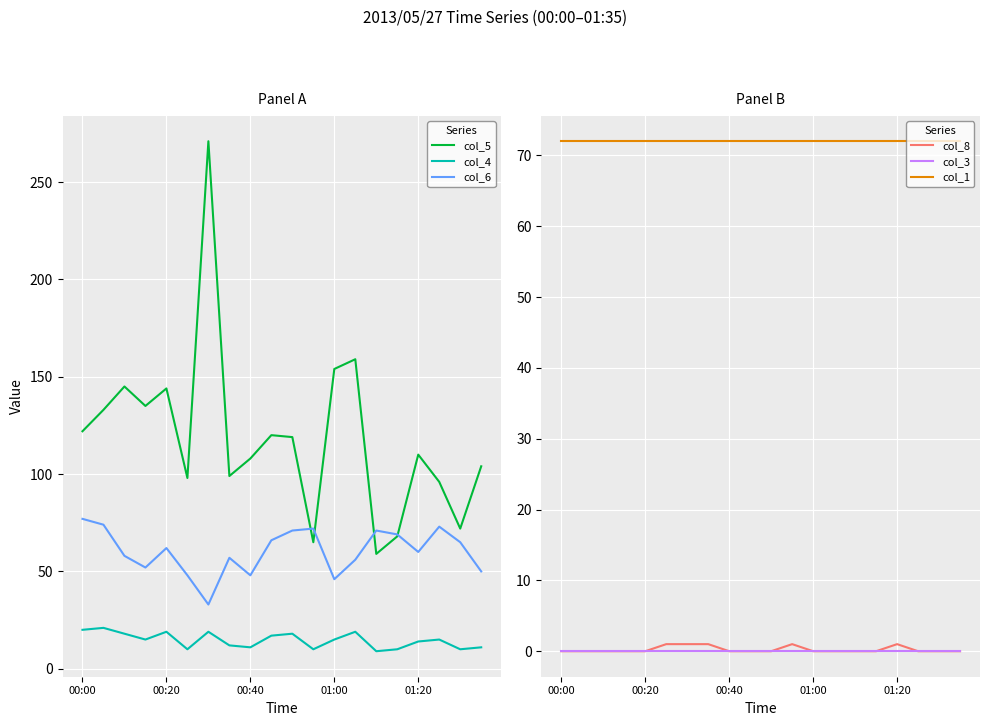

Rank the categories by col_1 value from lowest to highest.

00:00, 00:20, 00:40, 01:00, 01:20, 5, 6, 7, 8, 9, 10, 11, 12, 13, 14, 15, 16, 17, 18, 19